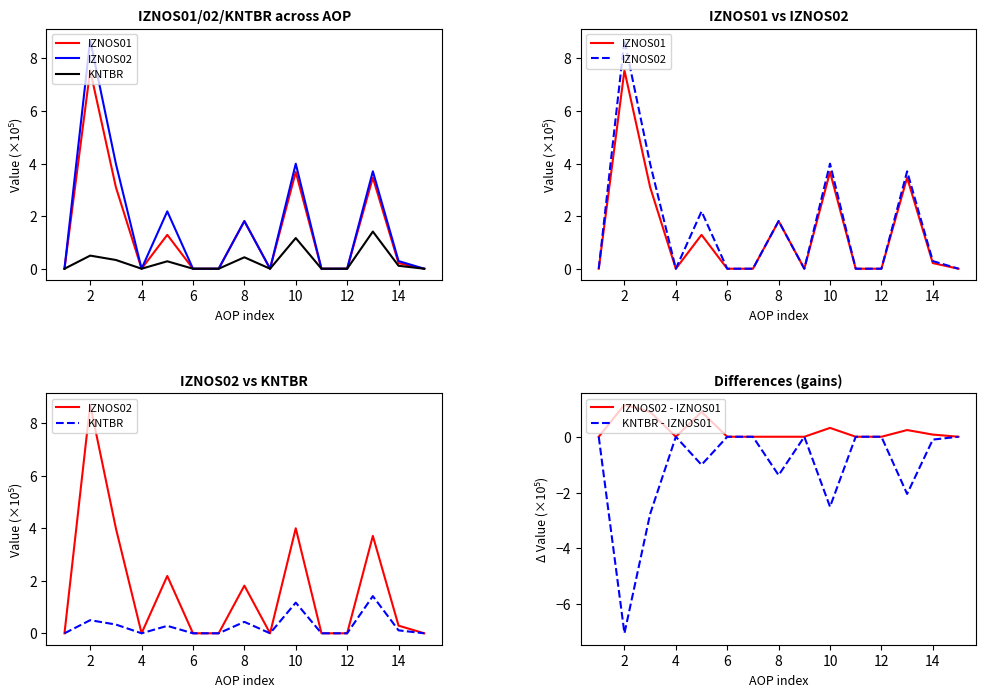

What is the lowest value of the KNTBR - IZNOS01 series?

-7.0